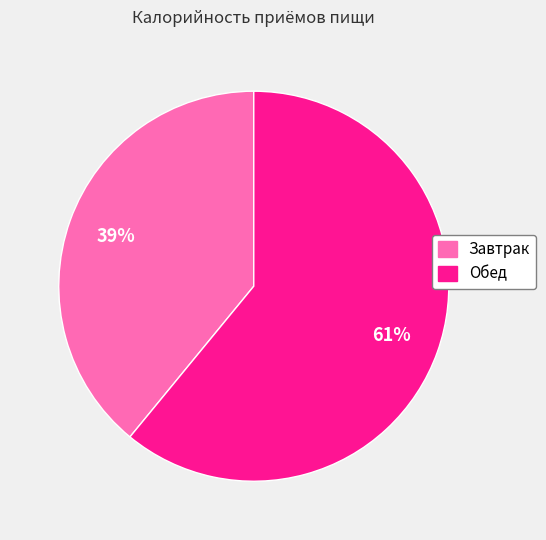

Count the number of slices in the pie.

2